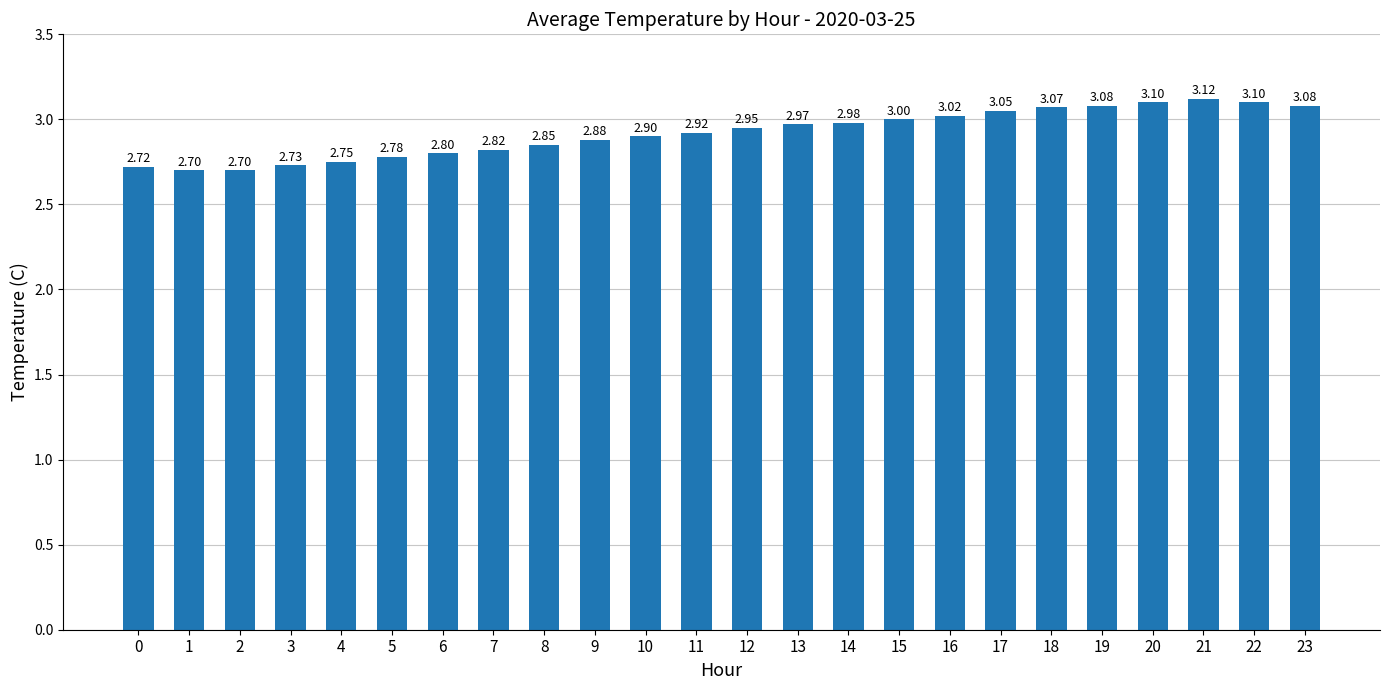

What is the change in value from 7 to 22?

+0.3